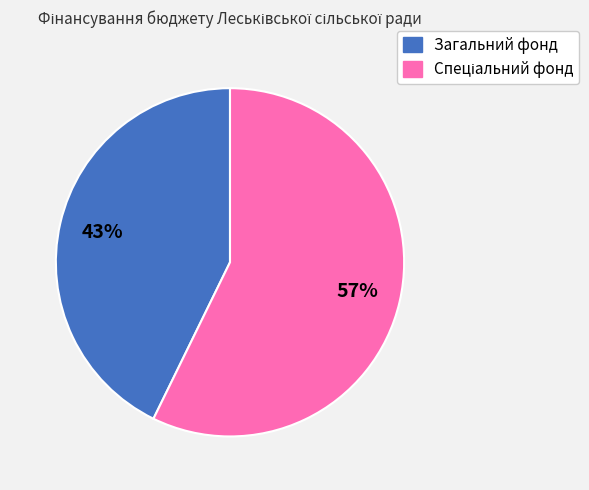

How many slices are in this pie chart?

2